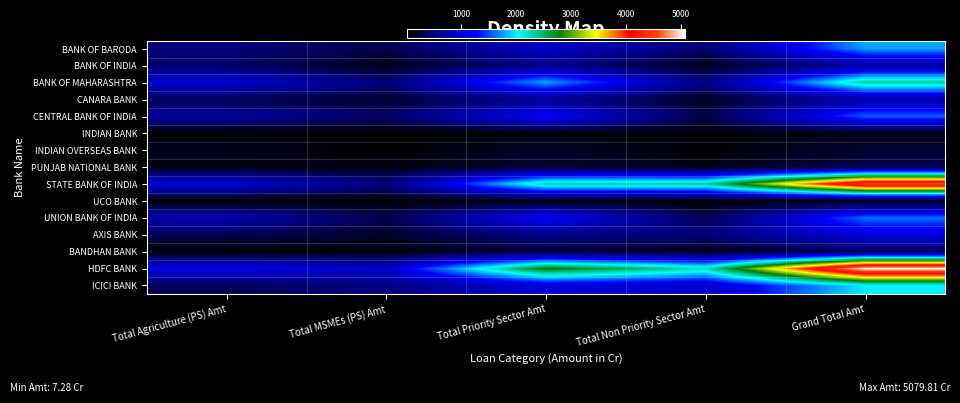

What is the difference between the highest and lowest values at Total MSMEs (PS) Amt?

970.1